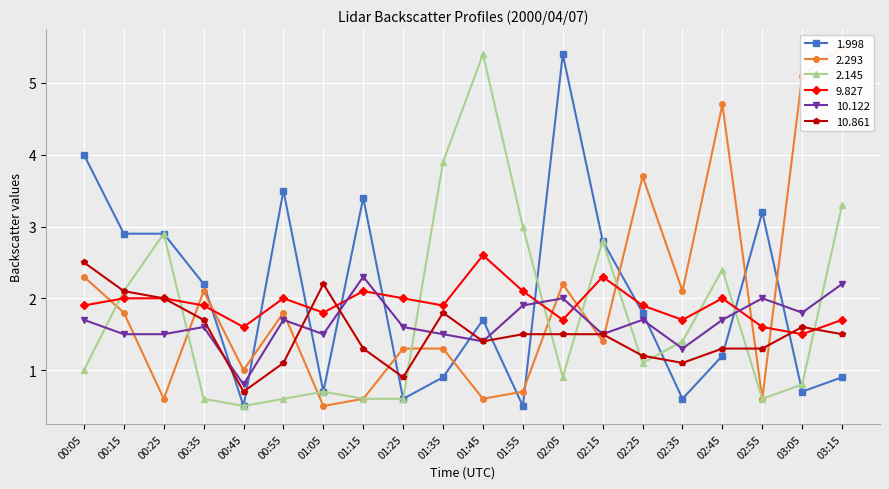

What is the minimum value for 9.827?

1.5